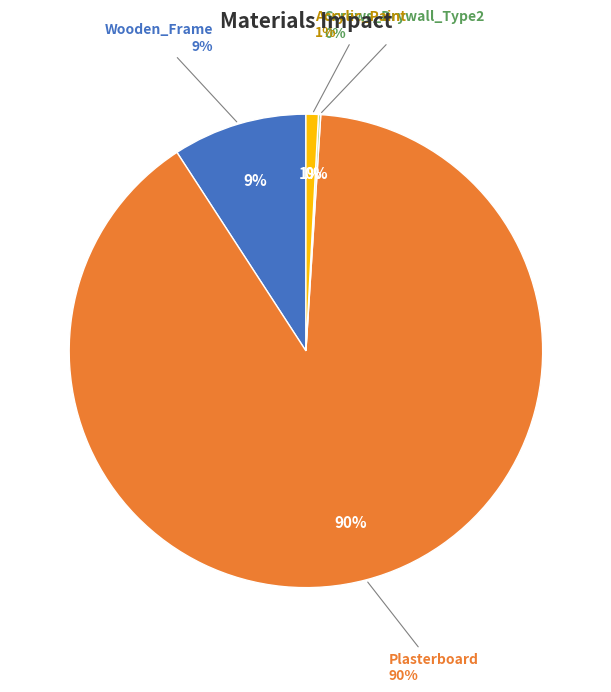

Count the number of slices in the pie.

4